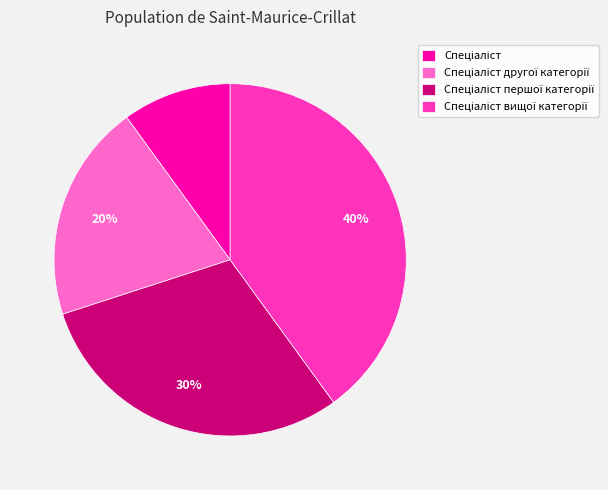

Is there any slice that represents more than half of the pie?

No